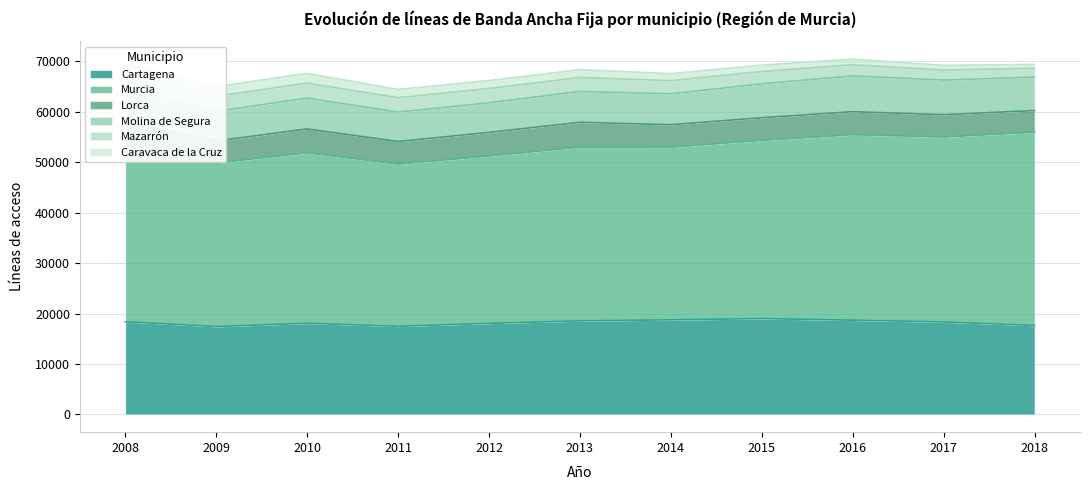

List the series in order of their peak value, highest first.

Murcia, Cartagena, Molina de Segura, Lorca, Mazarrón, Caravaca de la Cruz